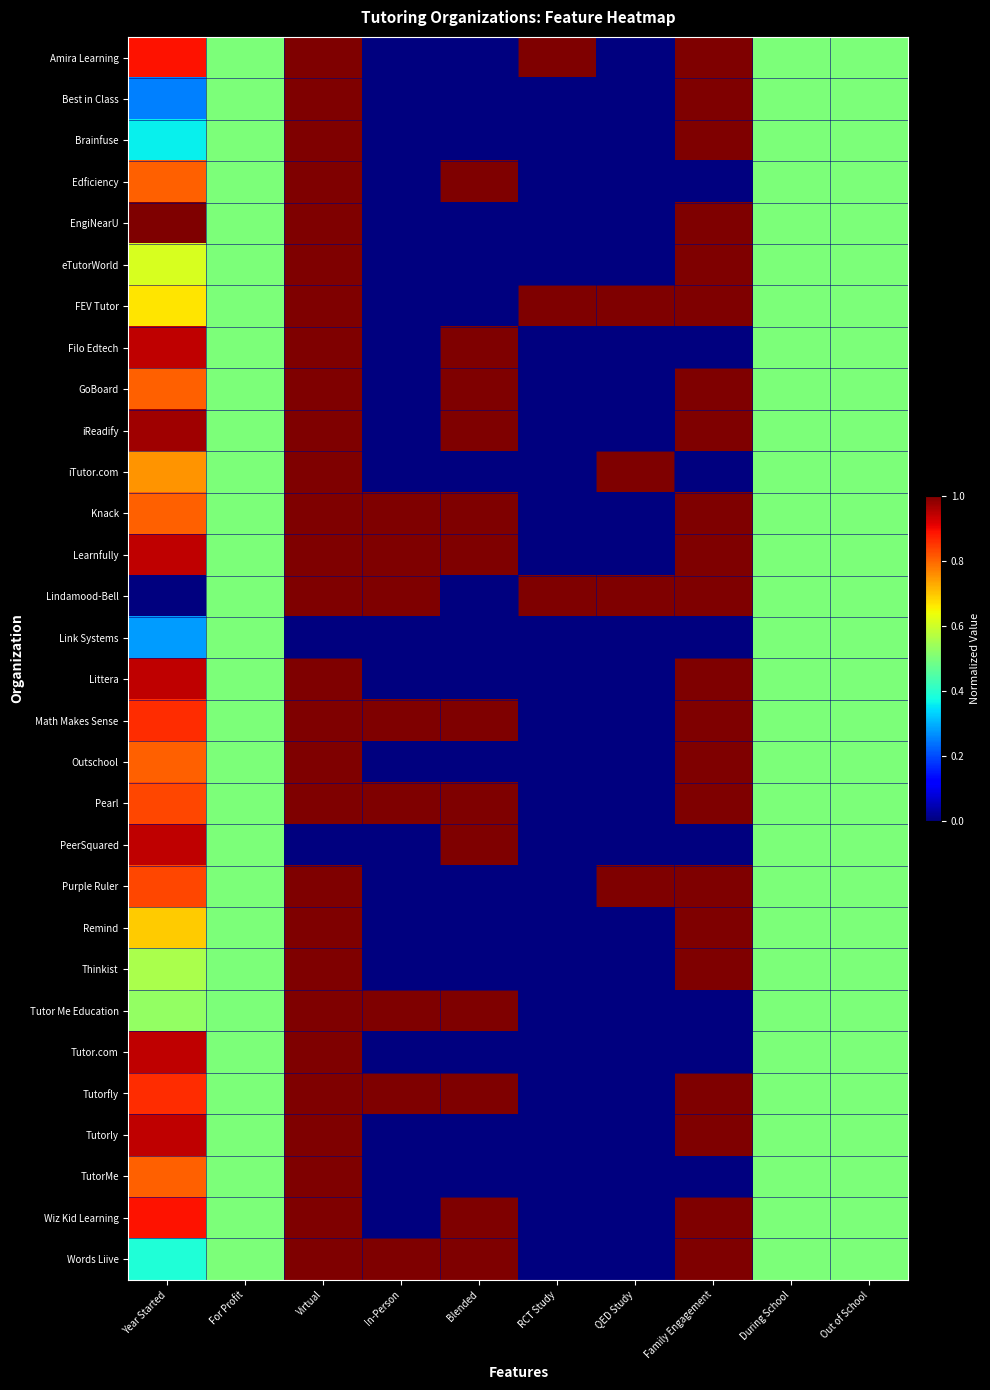

How many distinct data groups are displayed?

30